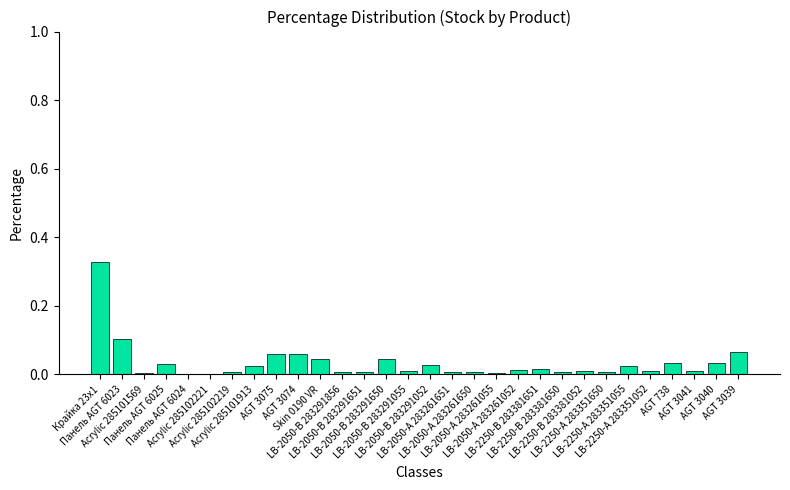

Does the chart contain stacked bars?

No